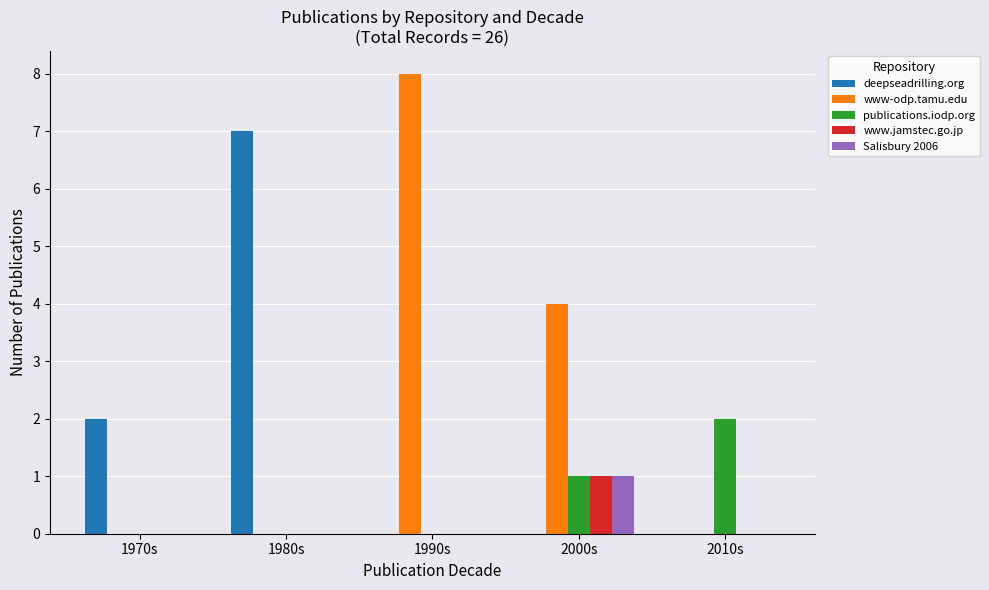

What are all the series names shown in the legend?

deepseadrilling.org, www-odp.tamu.edu, publications.iodp.org, www.jamstec.go.jp, Salisbury 2006